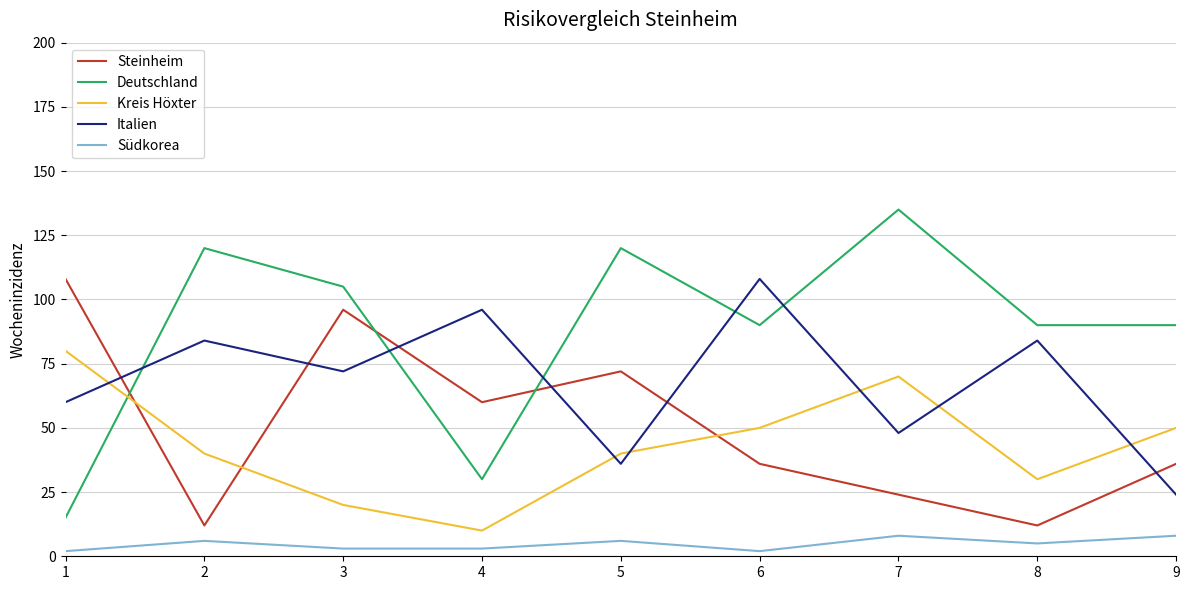

Which series has the widest spread of values?

Deutschland